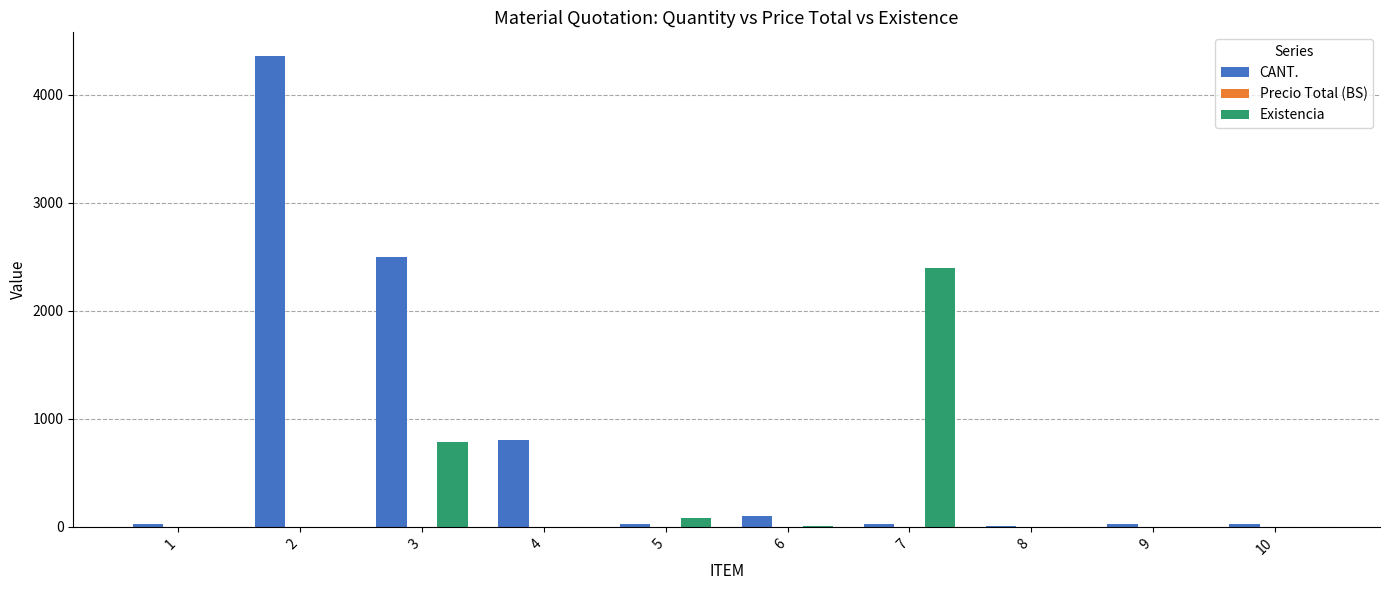

What is the average value of the Existencia series?

327.2